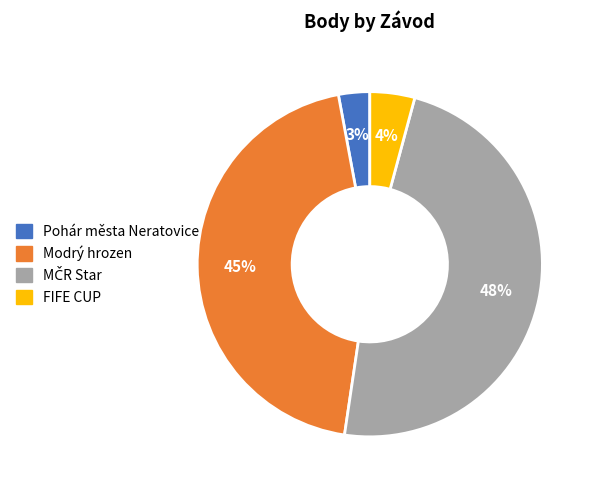

To the nearest percent, what percentage of the pie is Modrý hrozen?

45%